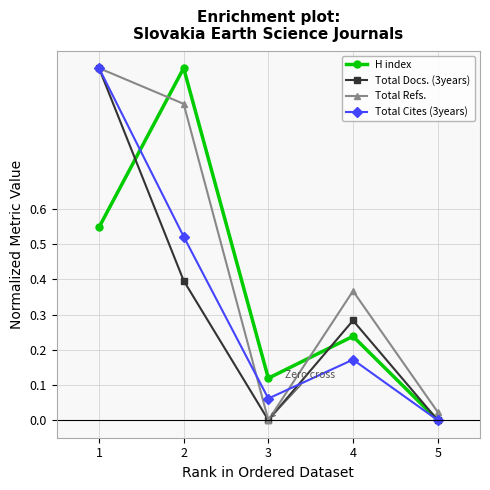

True or false: Total Refs. and H index intersect in this chart.

True